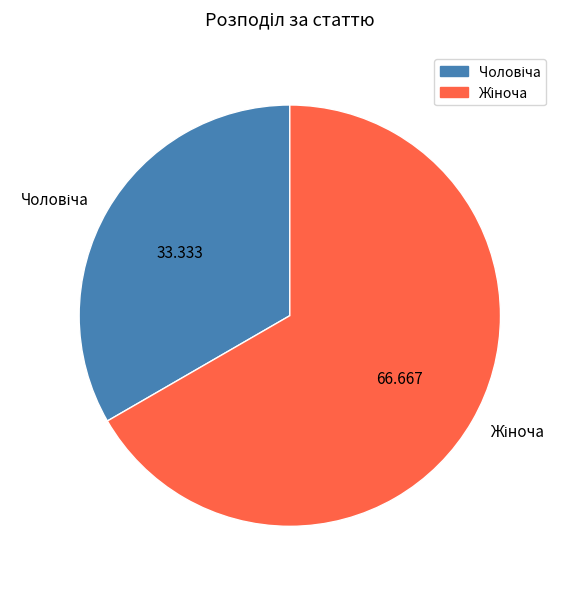

Is there a majority slice in this chart?

Yes